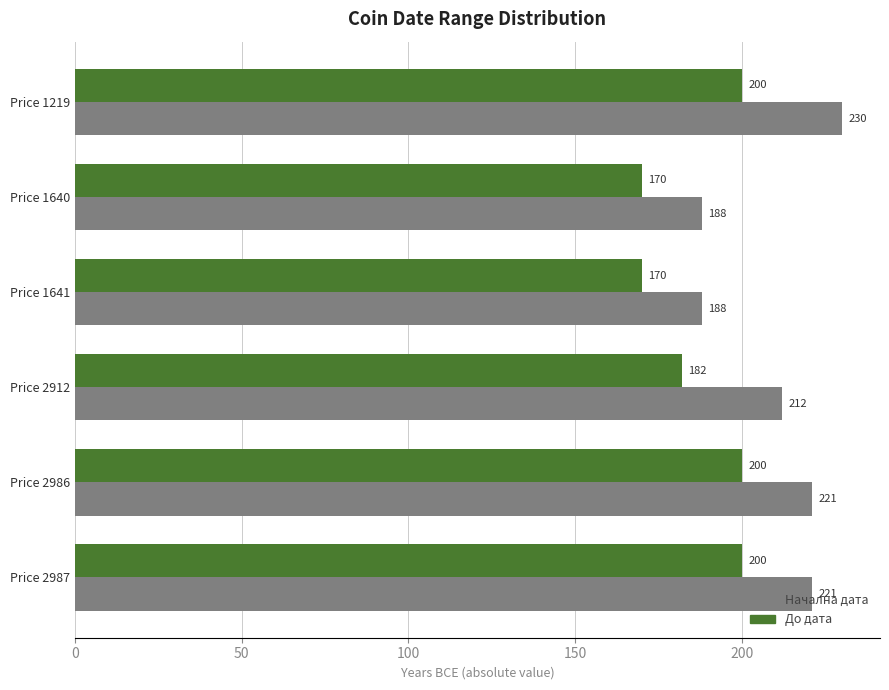

What is the average value of the Начална дата series?

210